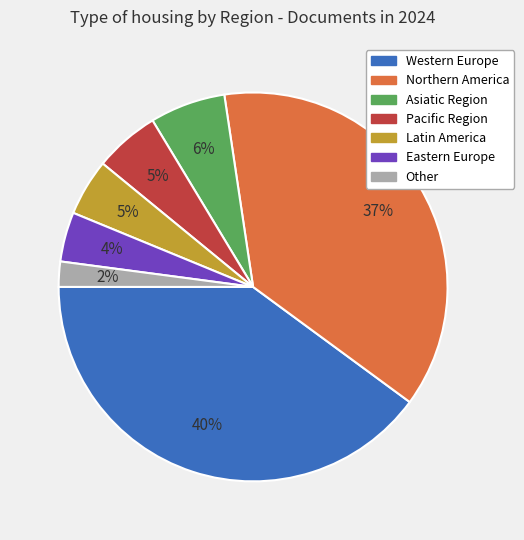

How many slices are in this pie chart?

7